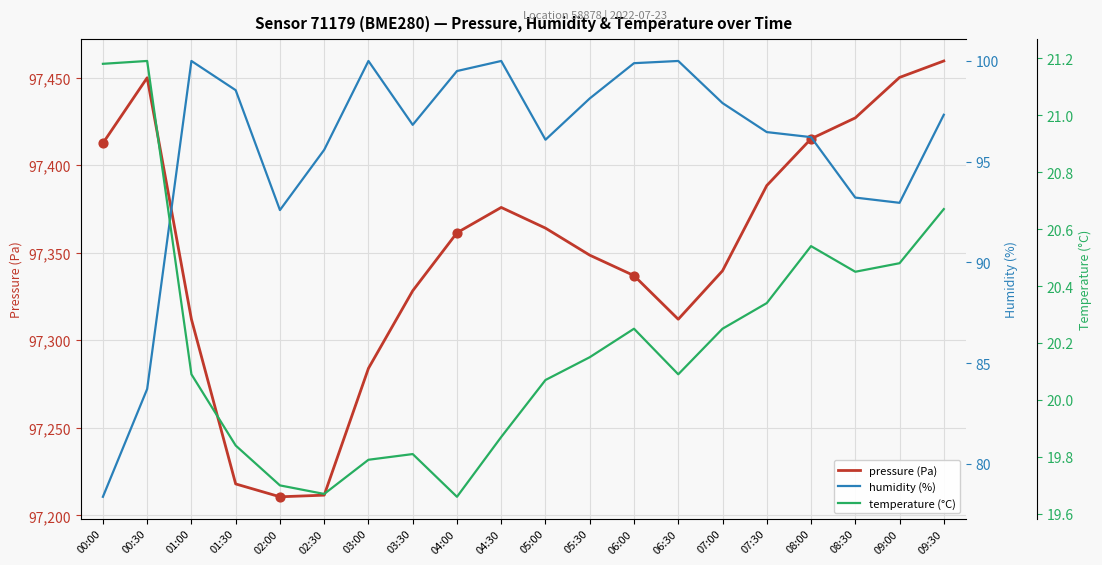

At which category is the sum across all series the highest?

09:30